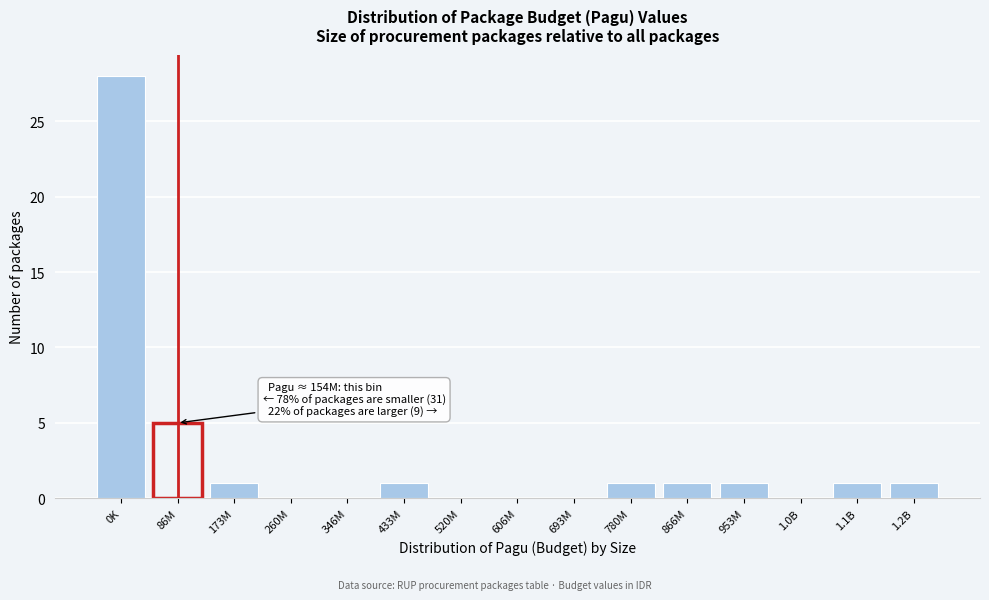

Reading left to right, extract all data points from this chart.

0K=28	86M=5	173M=1	260M=0	346M=0	433M=1	520M=0	606M=0	693M=0	780M=1	866M=1	953M=1	1.0B=0	1.1B=1	1.2B=1